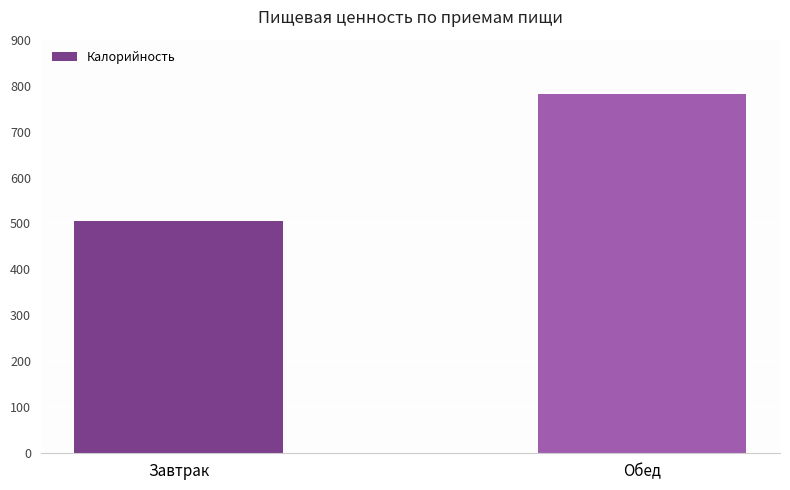

Is it true that the value at Обед is 160.1?

False